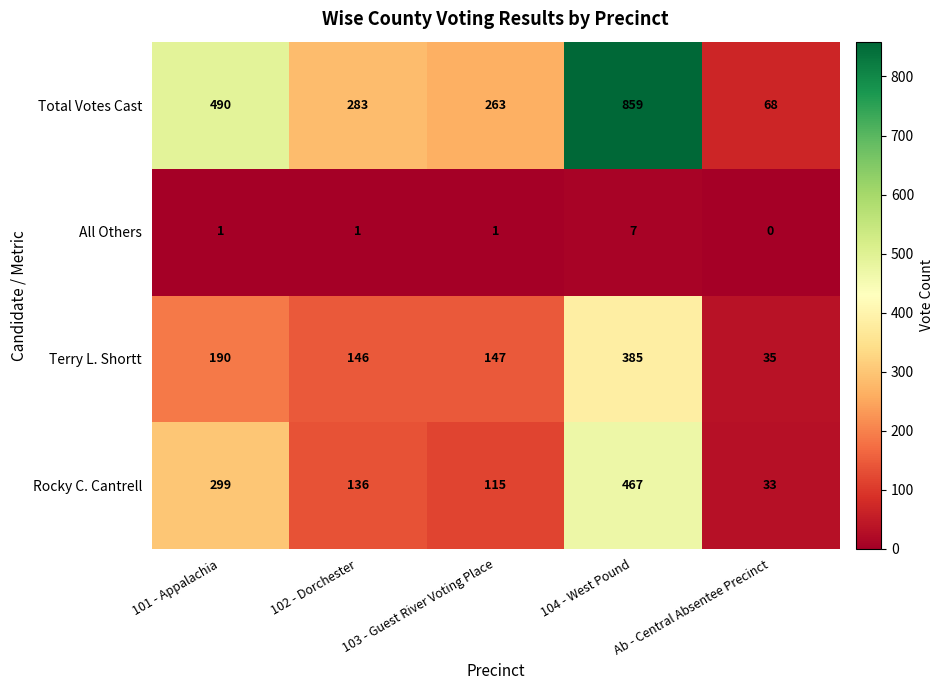

How many data points does each series have?

5